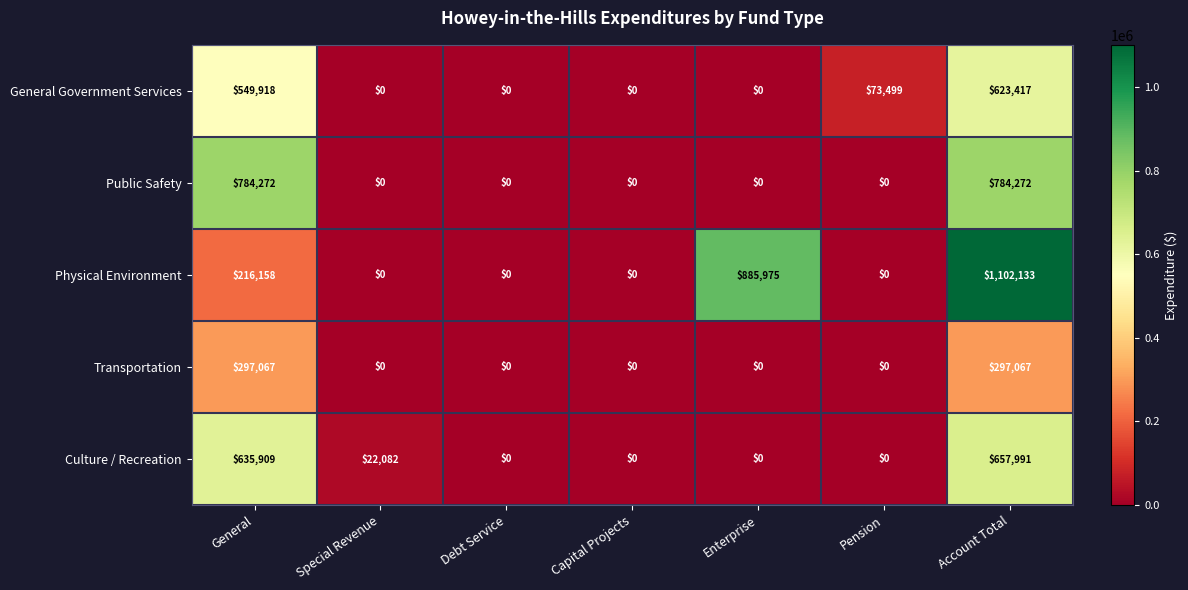

At how many categories does at least one series exceed 167494?

3